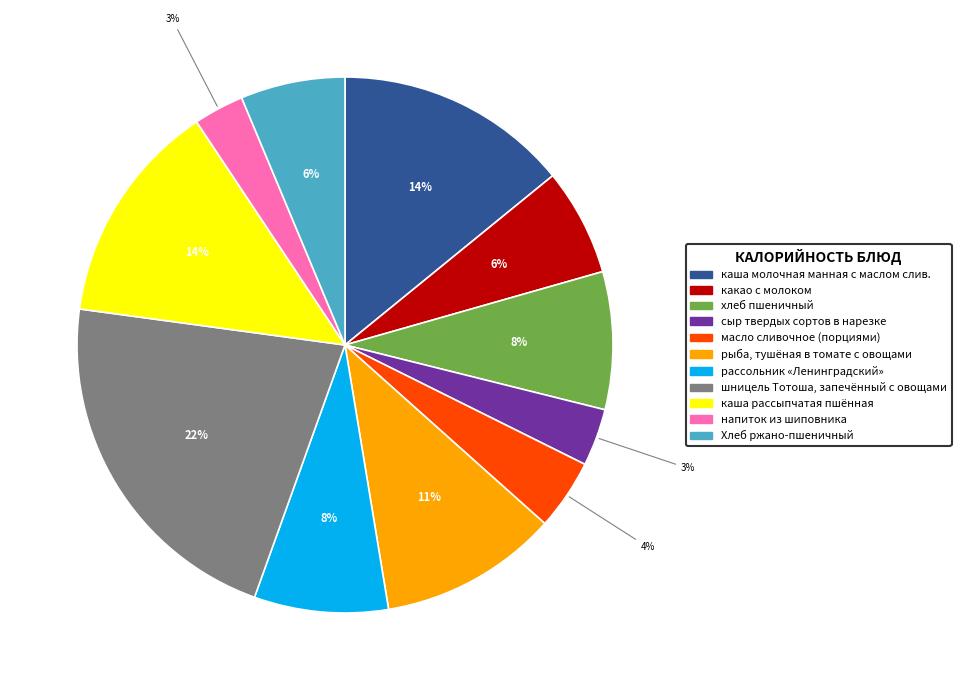

How many slices are in this pie chart?

11